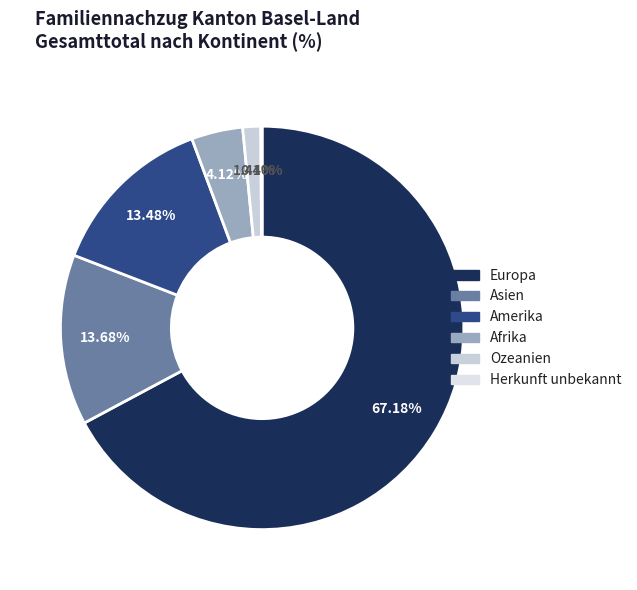

Which slice is the smallest?

Herkunft unbekannt